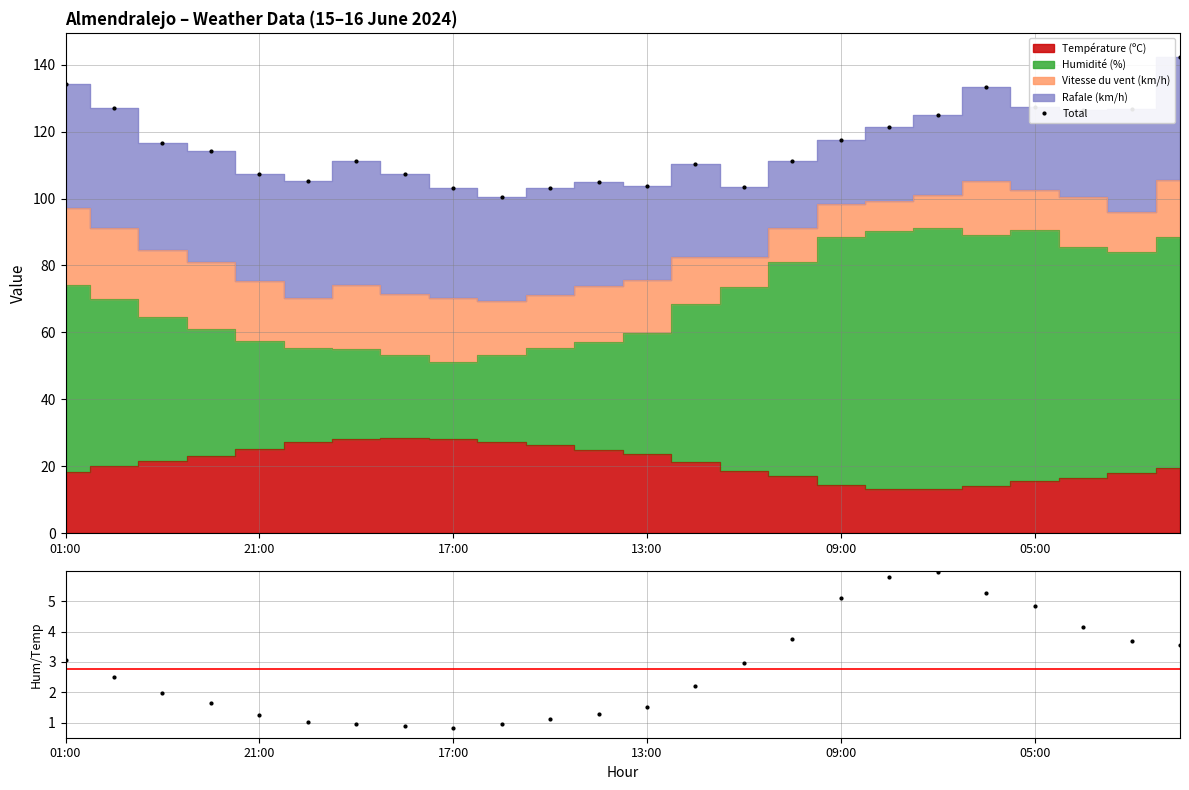

Reading left to right, what are all the values shown in this chart?

Total: 134.3	127.1	116.6	114.1	107.3	105.3	111.1	107.4	103.3	100.4	103.3	105.0	103.8	110.4	103.6	111.1	117.5	121.3	125.1	133.2	127.5	126.6	126.9	142.4
Humidity/Temp: 3.1	2.5	2.0	1.6	1.3	1.0	1.0	0.9	0.8	0.9	1.1	1.3	1.5	2.2	3.0	3.7	5.1	5.8	6.0	5.3	4.8	4.2	3.7	3.6